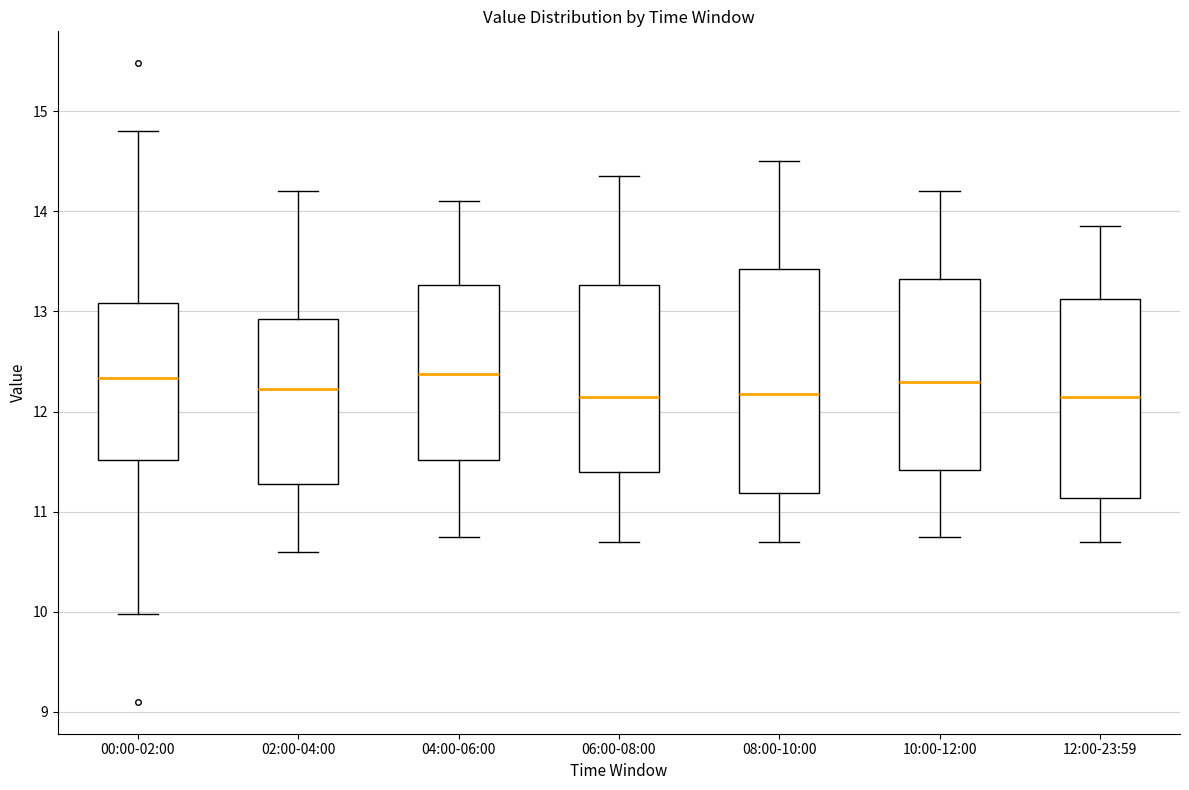

Where does the lower whisker of the box for 06:00-08:00 end on the y-axis? The values are not printed on the chart, so give them approximately, as read against the axis.

10.7